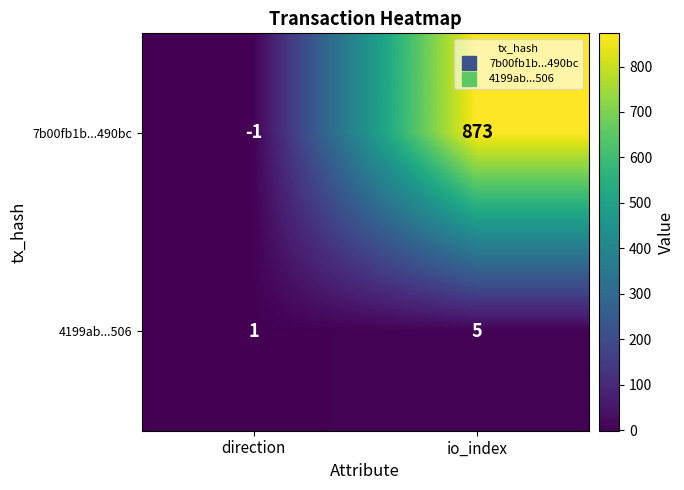

Is it true that 7b00fb1b...490bc equals 873 at io_index?

True